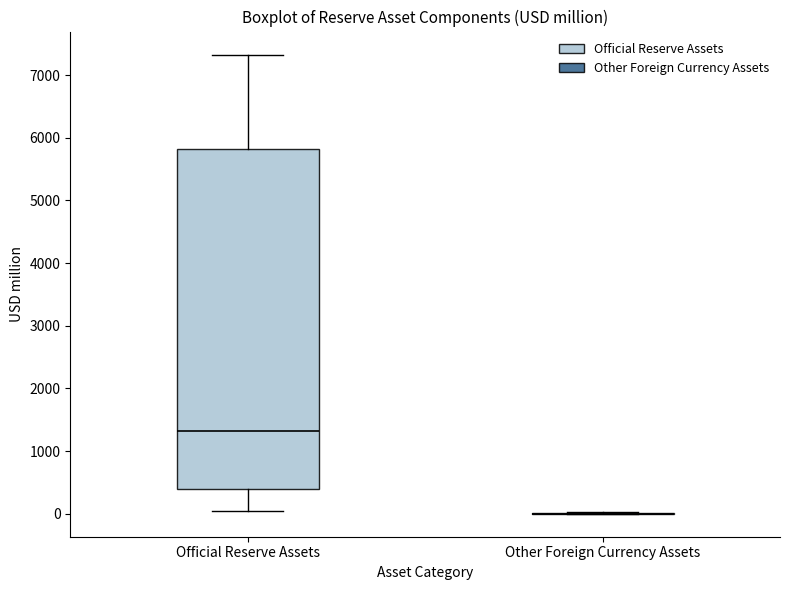

Comparing the boxes themselves (not the whiskers), which one is the tallest?

Official Reserve Assets